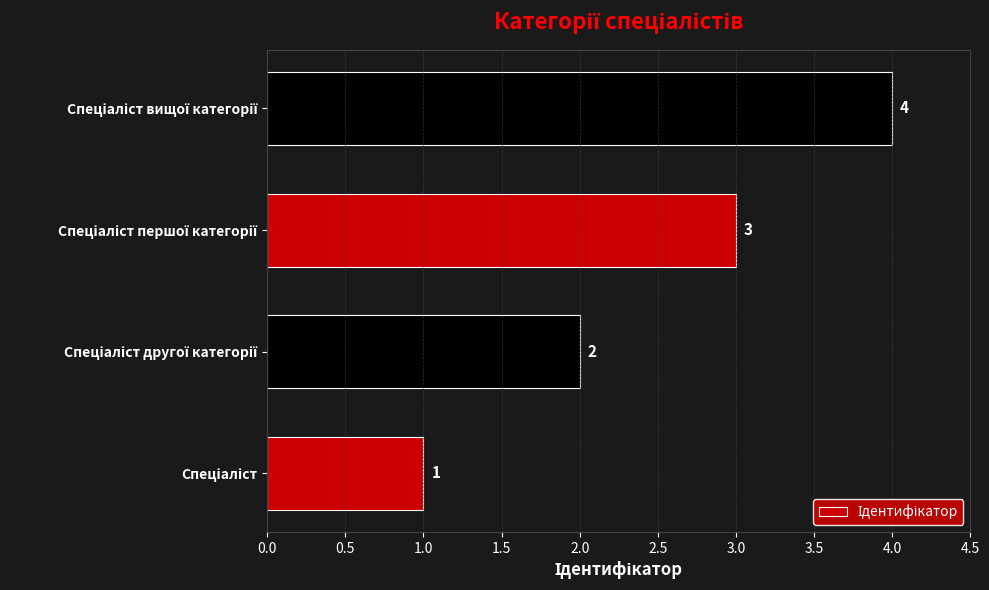

What is the difference between the maximum and minimum values?

3